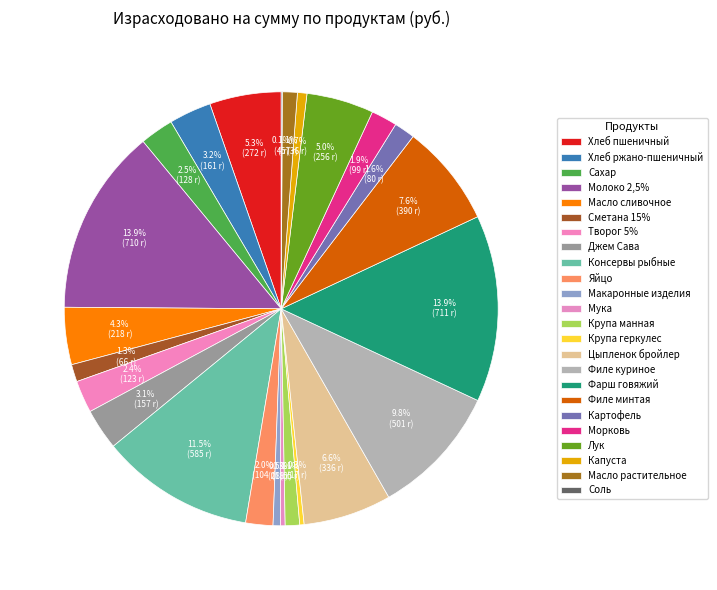

Is the sum of Сметана 15% and Молоко 2,5% greater than half?

No